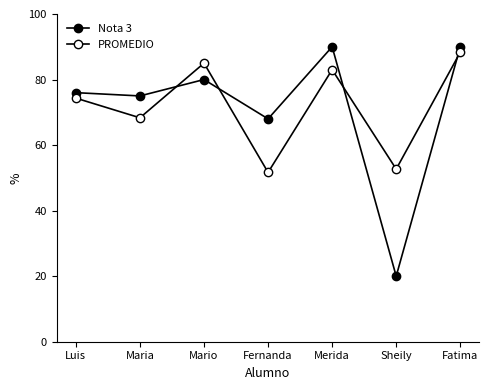

True or false: PROMEDIO has more than 1 interior local peaks.

True